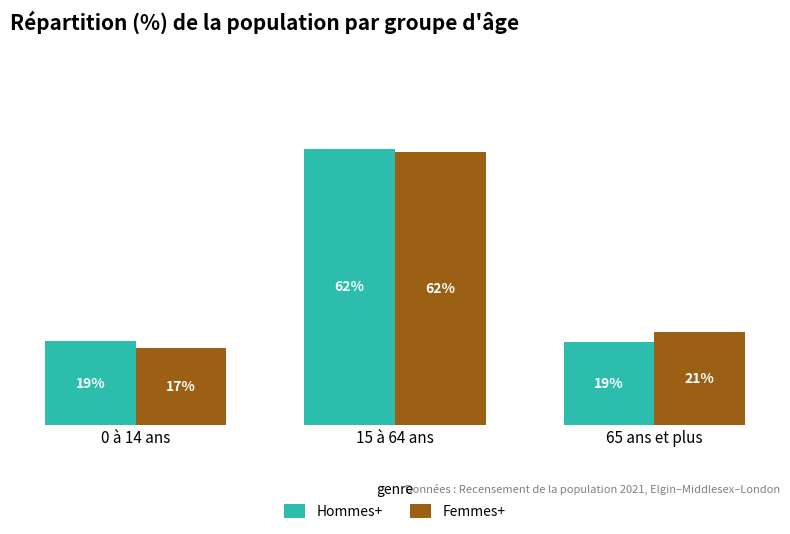

Which series has the largest range (max minus min)?

Femmes+